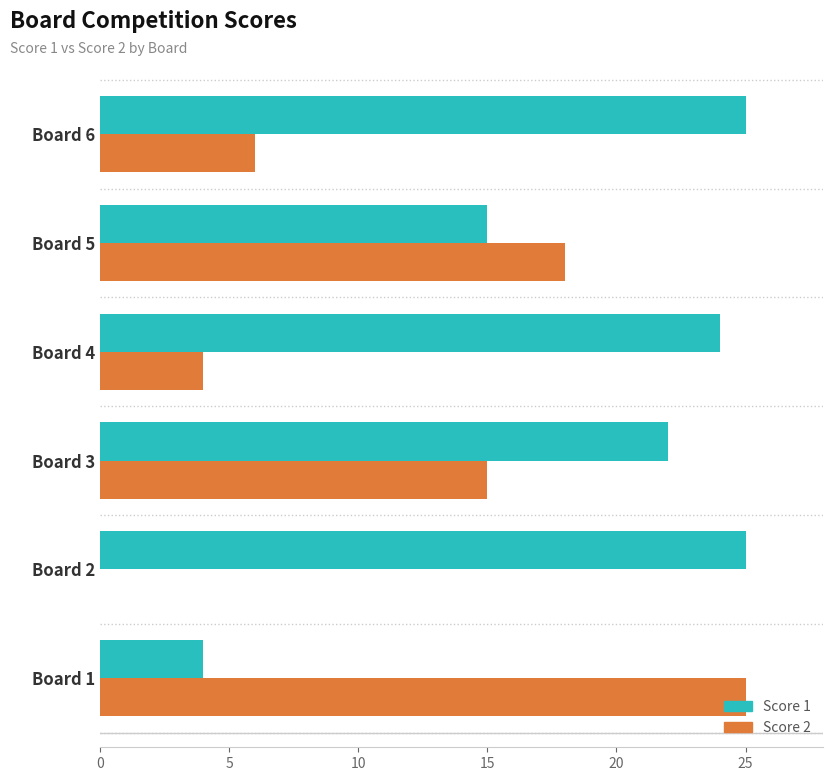

Between Board 3 and Board 6, which series saw the biggest shift?

Score 2